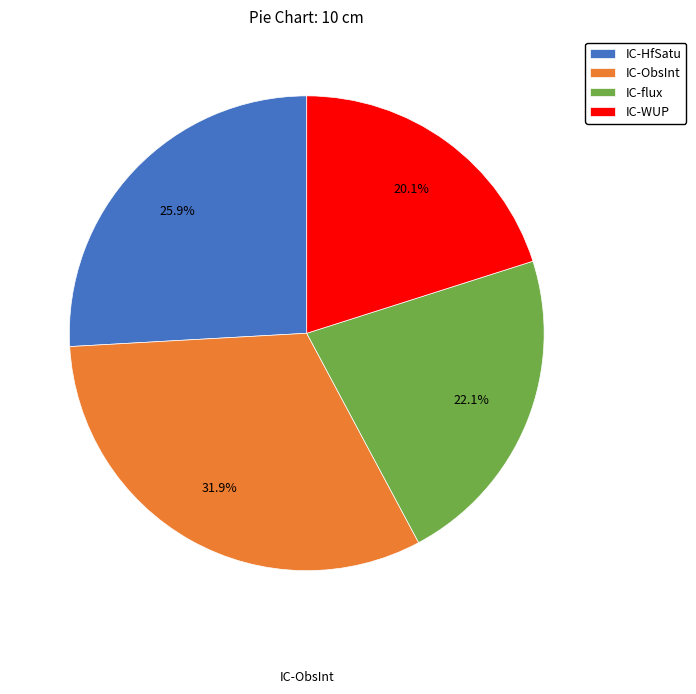

What is the largest slice in the pie chart?

IC-ObsInt